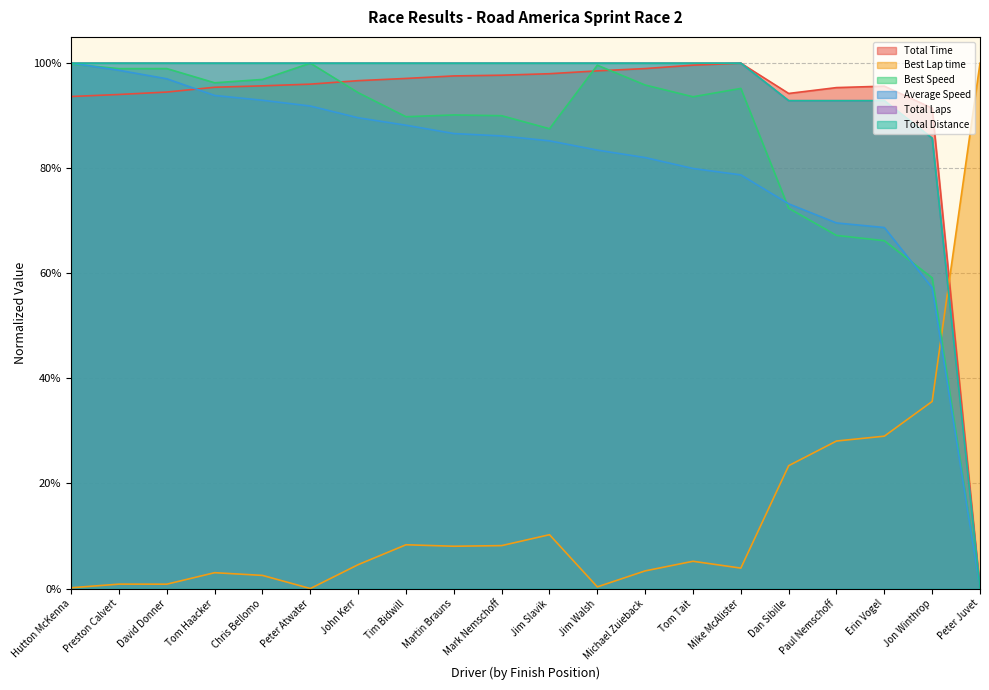

Reading left to right, list all the values displayed in this chart.

Total Time: Hutton McKenna=0.9	Preston Calvert=0.9	David Donner=0.9	Tom Haacker=1.0	Chris Bellomo=1.0	Peter Atwater=1.0	John Kerr=1.0	Tim Bidwill=1.0	Martin Brauns=1.0	Mark Nemschoff=1.0	Jim Slavik=1.0	Jim Walsh=1.0	Michael Zuieback=1.0	Tom Tait=1.0	Mike McAlister=1.0	Dan Sibille=0.9	Paul Nemschoff=1.0	Erin Vogel=1.0	Jon Winthrop=0.9	Peter Juvet=0.0
Best Lap time: Hutton McKenna=0.0	Preston Calvert=0.0	David Donner=0.0	Tom Haacker=0.0	Chris Bellomo=0.0	Peter Atwater=0.0	John Kerr=0.0	Tim Bidwill=0.1	Martin Brauns=0.1	Mark Nemschoff=0.1	Jim Slavik=0.1	Jim Walsh=0.0	Michael Zuieback=0.0	Tom Tait=0.1	Mike McAlister=0.0	Dan Sibille=0.2	Paul Nemschoff=0.3	Erin Vogel=0.3	Jon Winthrop=0.4	Peter Juvet=1.0
Best Speed: Hutton McKenna=1.0	Preston Calvert=1.0	David Donner=1.0	Tom Haacker=1.0	Chris Bellomo=1.0	Peter Atwater=1.0	John Kerr=0.9	Tim Bidwill=0.9	Martin Brauns=0.9	Mark Nemschoff=0.9	Jim Slavik=0.9	Jim Walsh=1.0	Michael Zuieback=1.0	Tom Tait=0.9	Mike McAlister=1.0	Dan Sibille=0.7	Paul Nemschoff=0.7	Erin Vogel=0.7	Jon Winthrop=0.6	Peter Juvet=0.0
Average Speed: Hutton McKenna=1.0	Preston Calvert=1.0	David Donner=1.0	Tom Haacker=0.9	Chris Bellomo=0.9	Peter Atwater=0.9	John Kerr=0.9	Tim Bidwill=0.9	Martin Brauns=0.9	Mark Nemschoff=0.9	Jim Slavik=0.9	Jim Walsh=0.8	Michael Zuieback=0.8	Tom Tait=0.8	Mike McAlister=0.8	Dan Sibille=0.7	Paul Nemschoff=0.7	Erin Vogel=0.7	Jon Winthrop=0.6	Peter Juvet=0.0
Total Laps: Hutton McKenna=1.0	Preston Calvert=1.0	David Donner=1.0	Tom Haacker=1.0	Chris Bellomo=1.0	Peter Atwater=1.0	John Kerr=1.0	Tim Bidwill=1.0	Martin Brauns=1.0	Mark Nemschoff=1.0	Jim Slavik=1.0	Jim Walsh=1.0	Michael Zuieback=1.0	Tom Tait=1.0	Mike McAlister=1.0	Dan Sibille=0.9	Paul Nemschoff=0.9	Erin Vogel=0.9	Jon Winthrop=0.9	Peter Juvet=0.0
Total Distance: Hutton McKenna=1.0	Preston Calvert=1.0	David Donner=1.0	Tom Haacker=1.0	Chris Bellomo=1.0	Peter Atwater=1.0	John Kerr=1.0	Tim Bidwill=1.0	Martin Brauns=1.0	Mark Nemschoff=1.0	Jim Slavik=1.0	Jim Walsh=1.0	Michael Zuieback=1.0	Tom Tait=1.0	Mike McAlister=1.0	Dan Sibille=0.9	Paul Nemschoff=0.9	Erin Vogel=0.9	Jon Winthrop=0.9	Peter Juvet=0.0